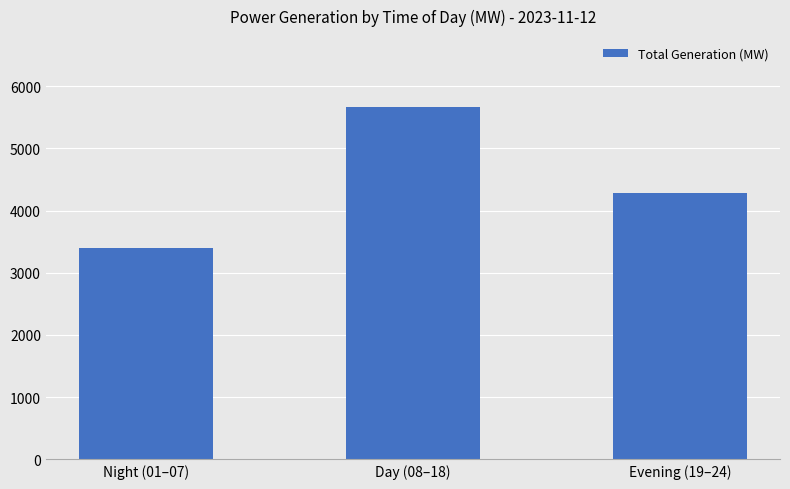

What is the value of the 1st bar from the left?

3393